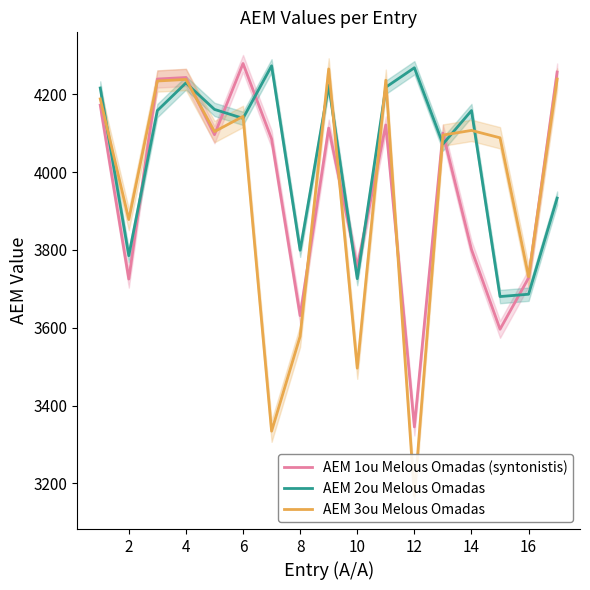

List the series in order of their peak value, highest first.

AEM 1ou Melous Omadas (syntonistis), AEM 2ou Melous Omadas, AEM 3ou Melous Omadas